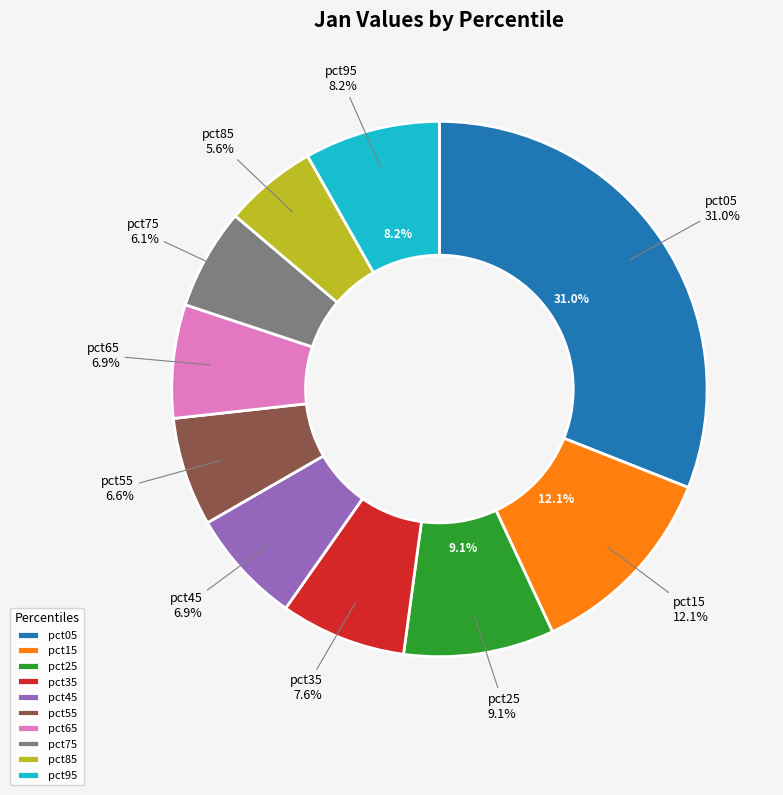

To the nearest percent, what is the difference between the largest and smallest slice percentages?

25%